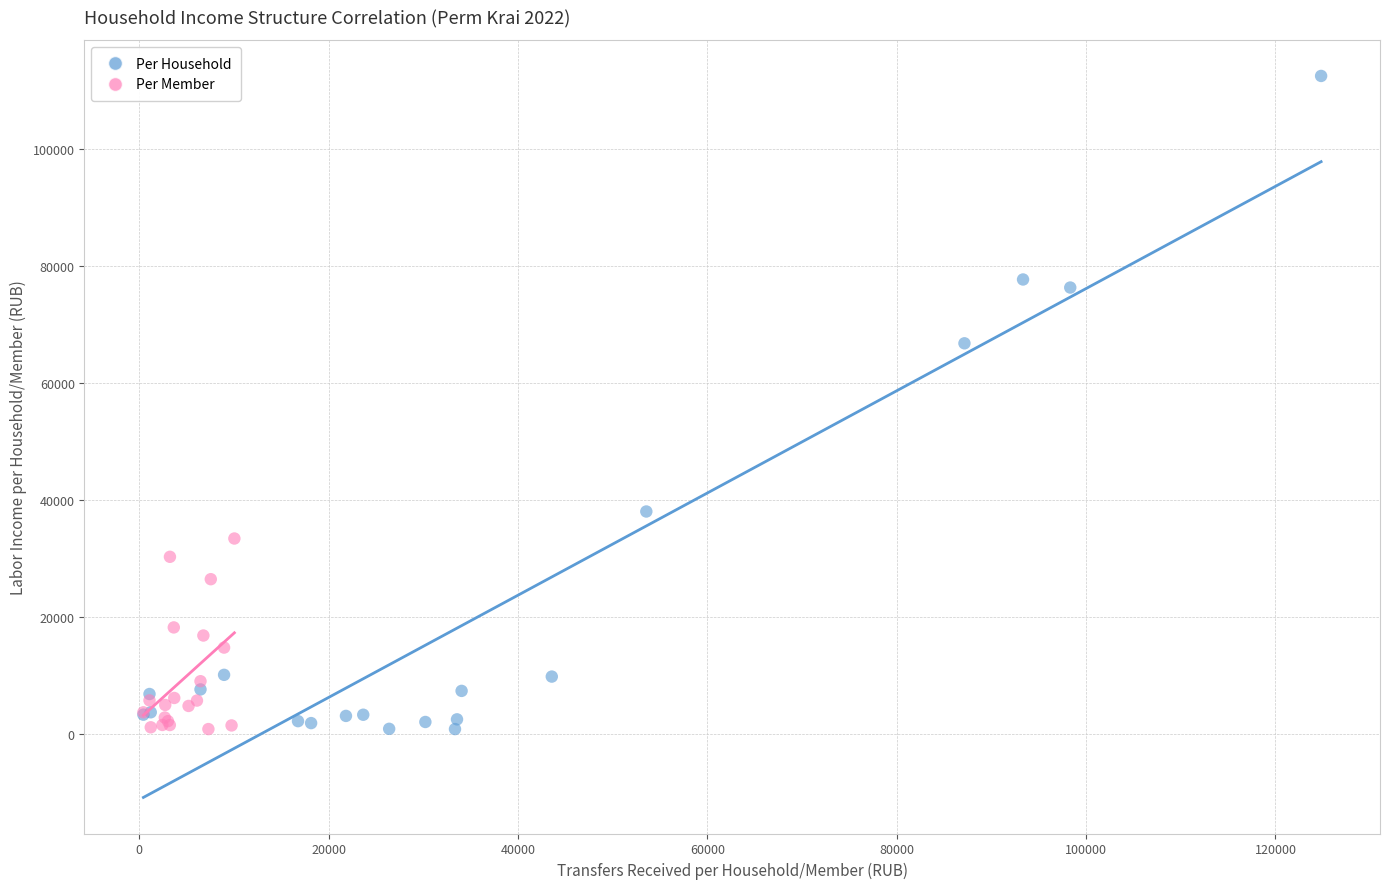

Which series has the largest Y range (max minus min)?

Per Household